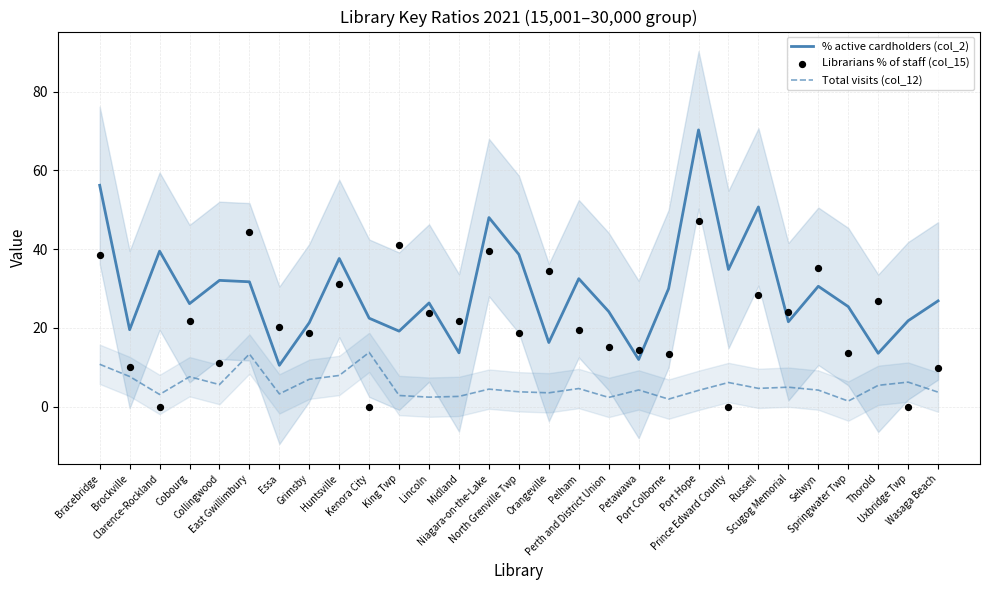

Which series reaches the minimum Y coordinate?

Librarians % of staff (col_15)